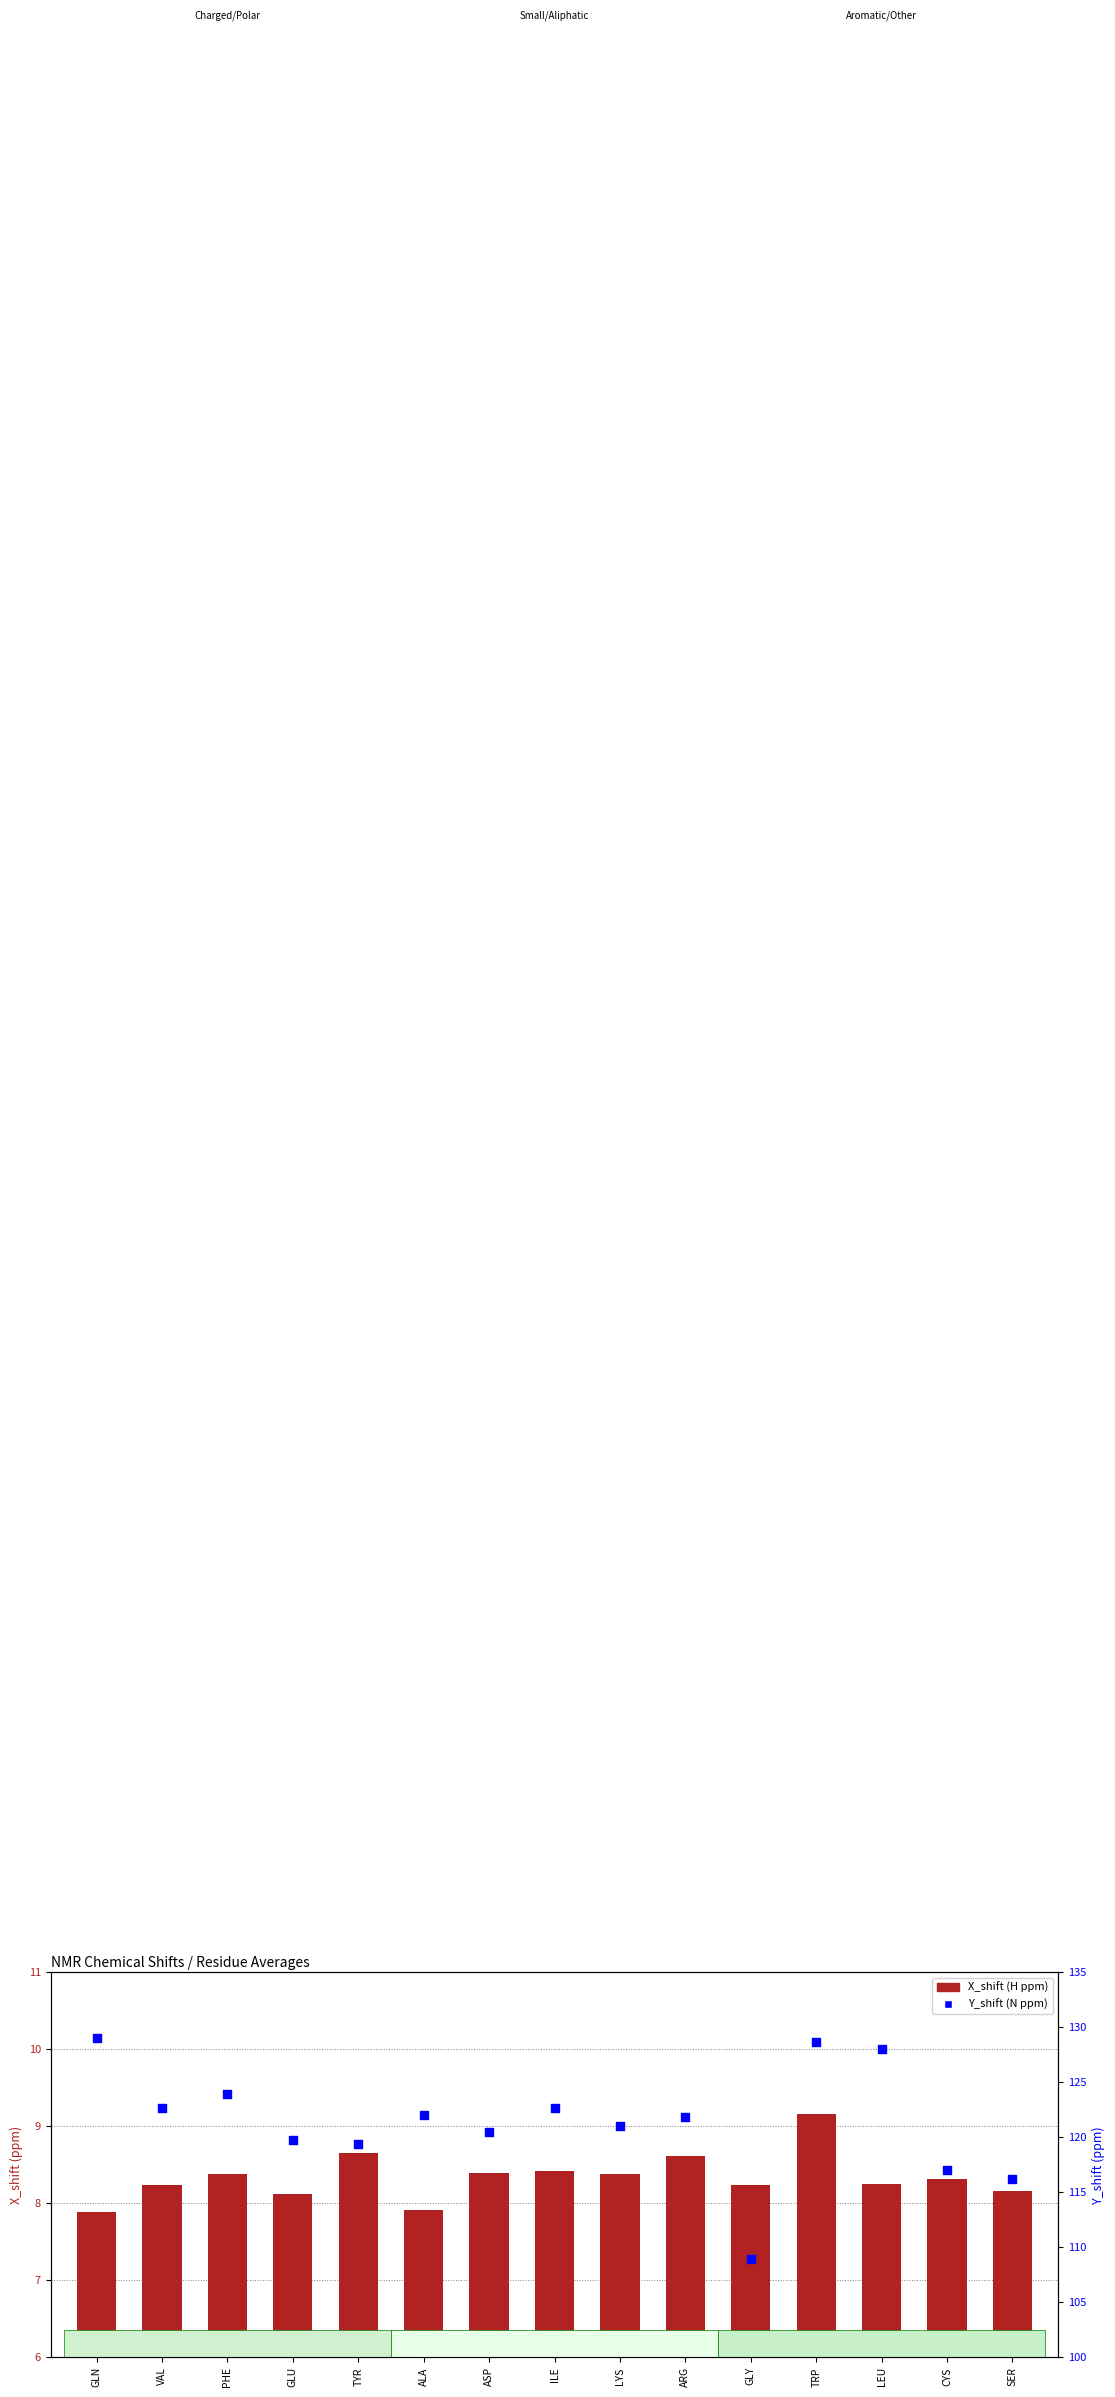

At which category is the sum across all series the highest?

TRP